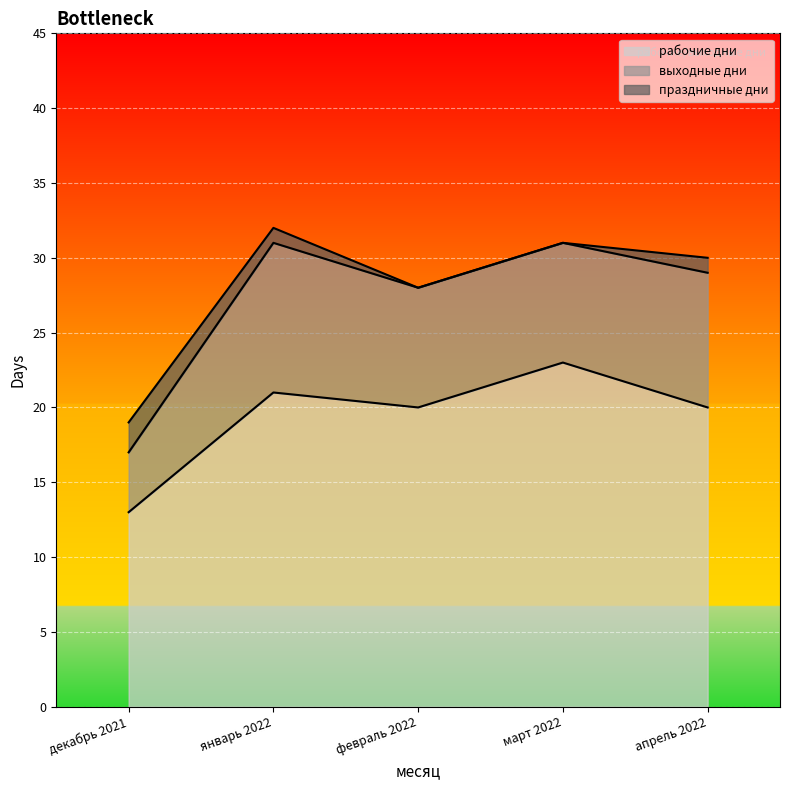

How many distinct data groups are displayed?

3